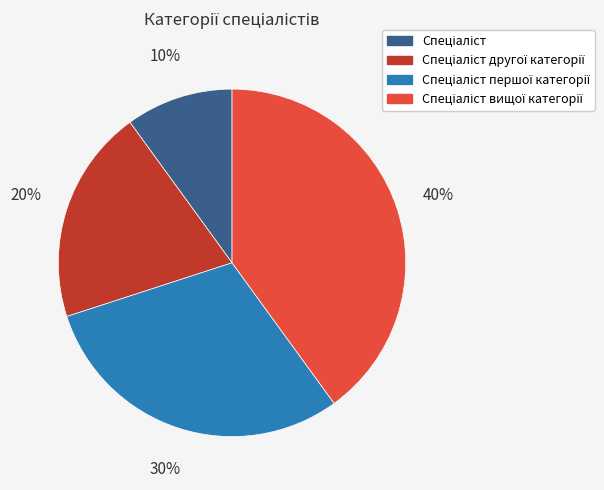

To the nearest percent, what is the difference between the largest and smallest slice percentages?

30%